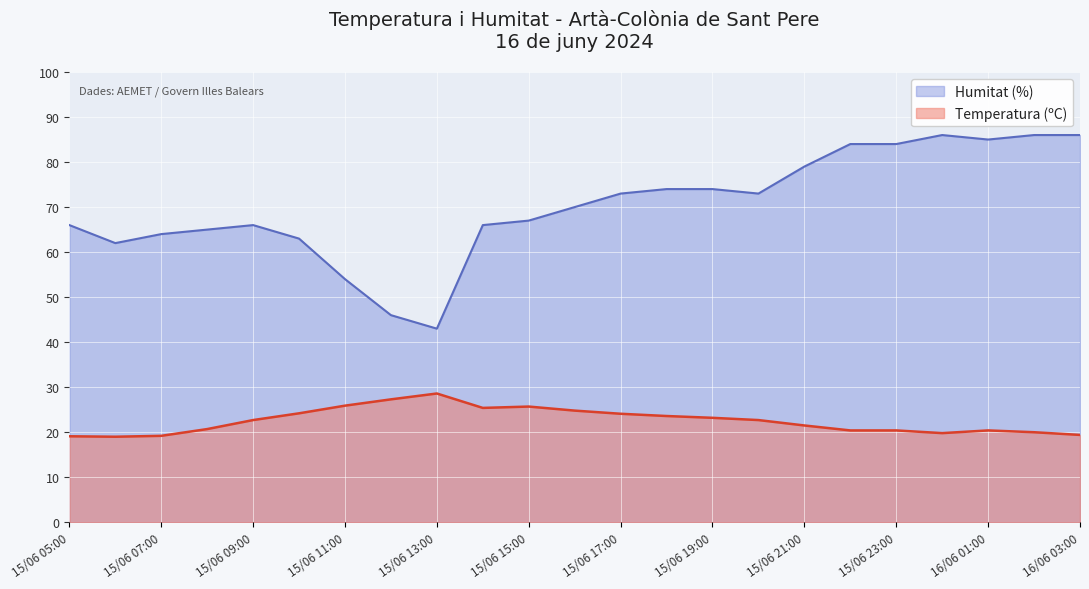

Where does the Humitat (%) series first go above 70?

15/06 17:00